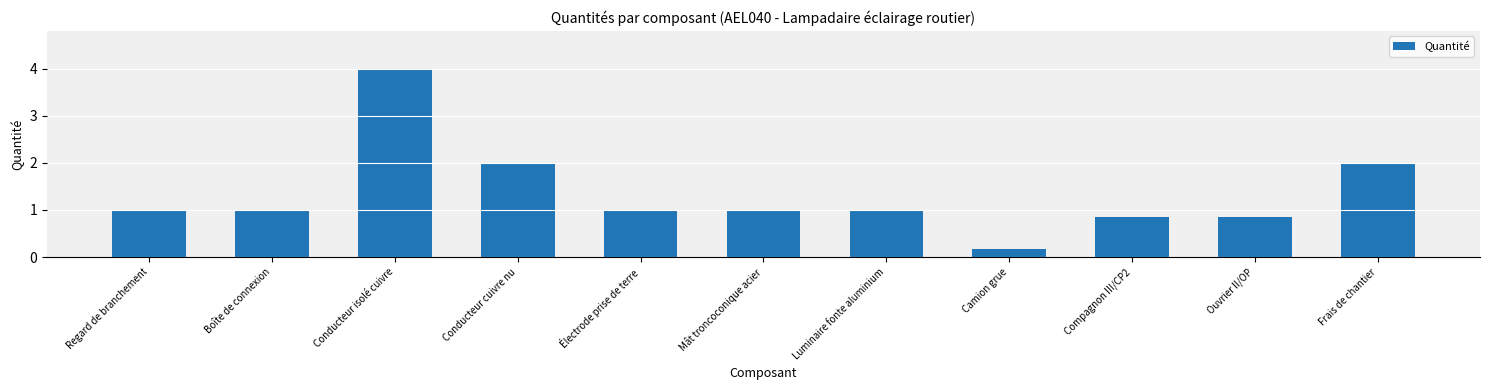

Reading left to right, what are all the values shown in this chart?

Regard de branchement=1.0	Boîte de connexion=1.0	Conducteur isolé cuivre=4.0	Conducteur cuivre nu=2.0	Électrode prise de terre=1.0	Mât troncoconique acier=1.0	Luminaire fonte aluminium=1.0	Camion grue=0.2	Compagnon III/CP2=0.8	Ouvrier II/OP=0.8	Frais de chantier=2.0